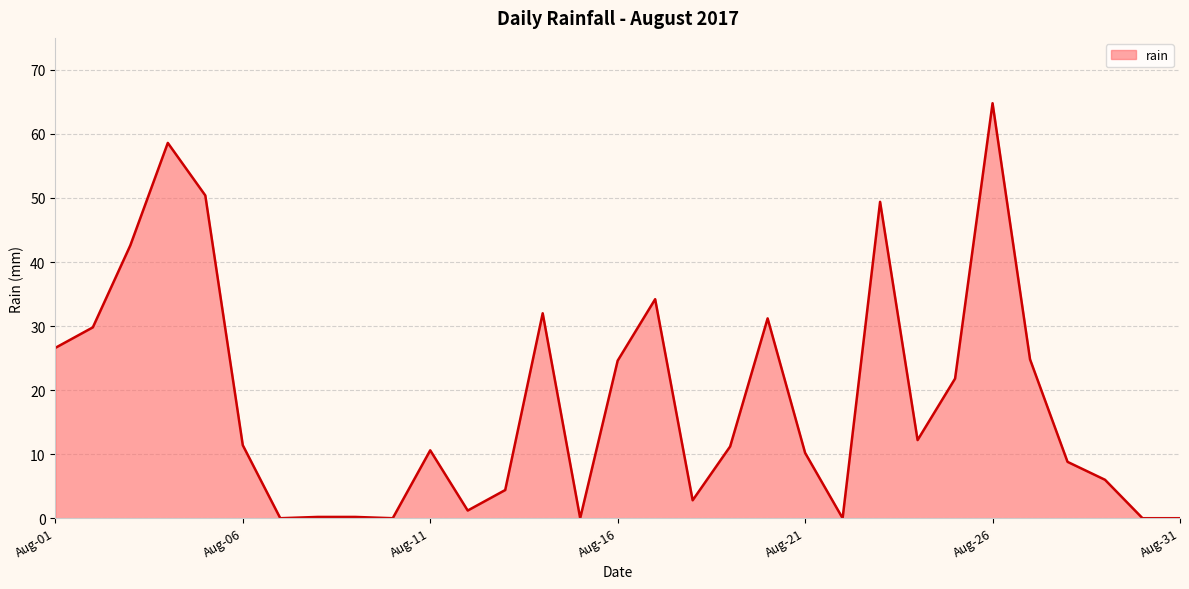

What is the maximum value shown in the chart?

64.8